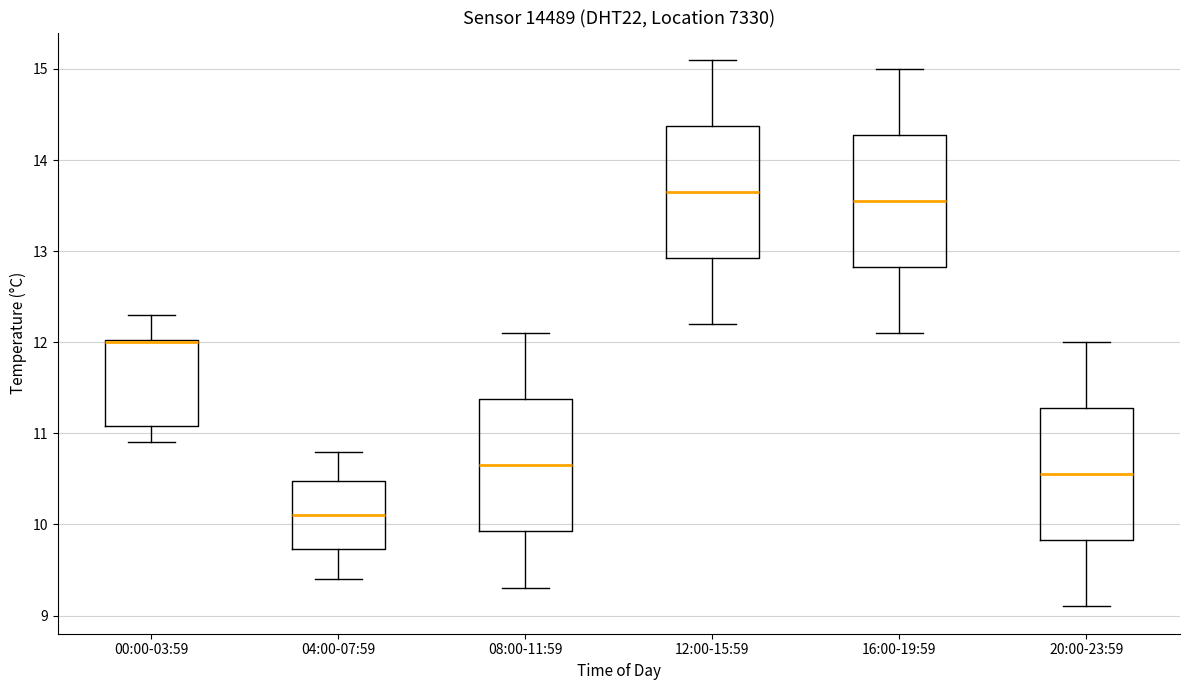

Reading left to right, transcribe this box plot: for each box, give where its median line is, the range the box spans, and where its two whiskers end, as read against the y-axis. The values are not printed on the chart, so give them approximately, as read against the axis.

00:00-03:59: median 12.0 (drawn on the box's upper edge), box 11.1 to 12.0, whiskers 10.9 to 12.3
04:00-07:59: median 10.1, box 9.7 to 10.5, whiskers 9.4 to 10.8
08:00-11:59: median 10.7, box 9.9 to 11.4, whiskers 9.3 to 12.1
12:00-15:59: median 13.7, box 12.9 to 14.4, whiskers 12.2 to 15.1
16:00-19:59: median 13.6, box 12.8 to 14.3, whiskers 12.1 to 15.0
20:00-23:59: median 10.6, box 9.8 to 11.3, whiskers 9.1 to 12.0